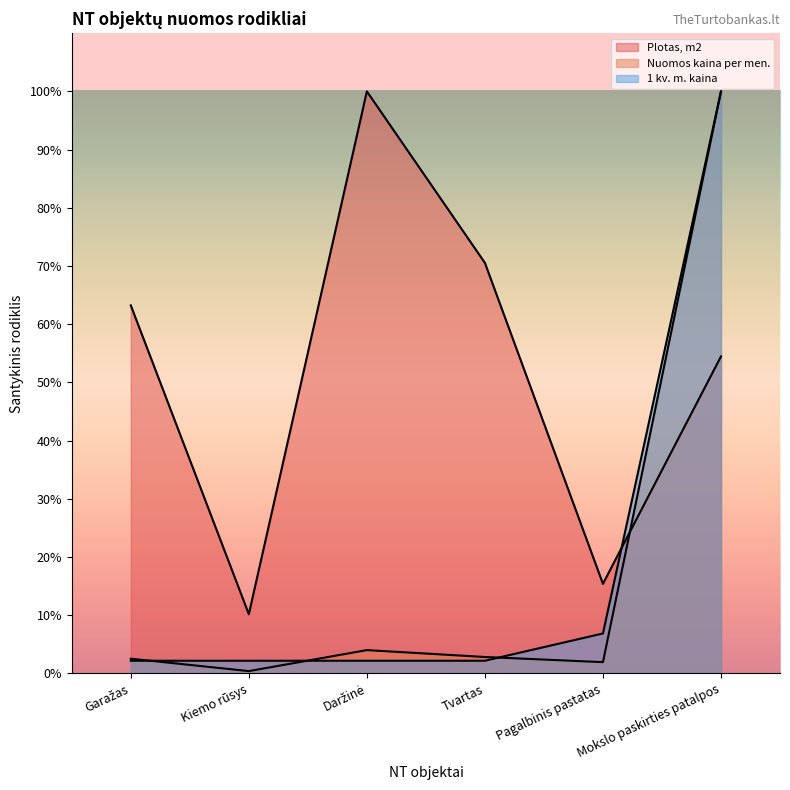

What is the minimum value shown in the chart?

0.4